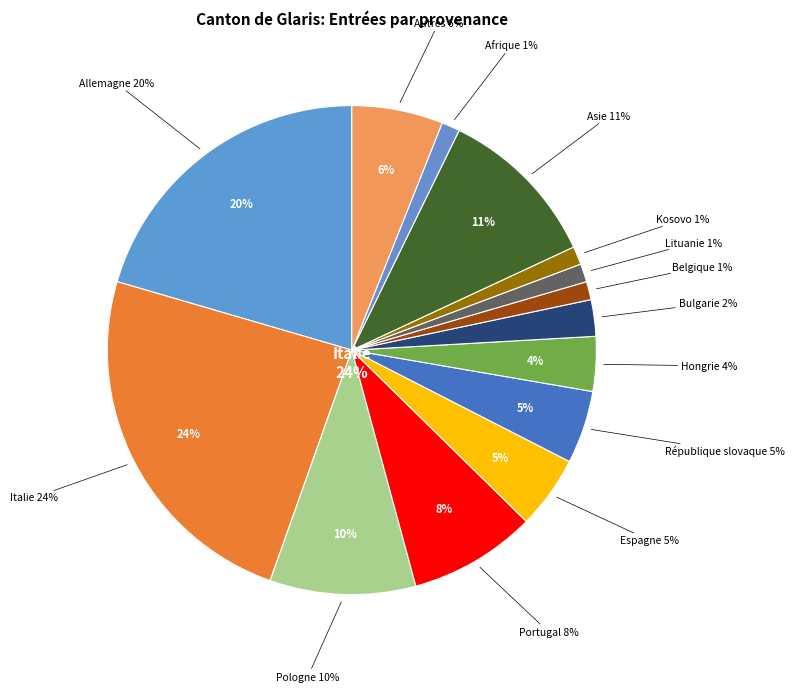

To the nearest percent, what percentage of the pie is Allemagne?

20%